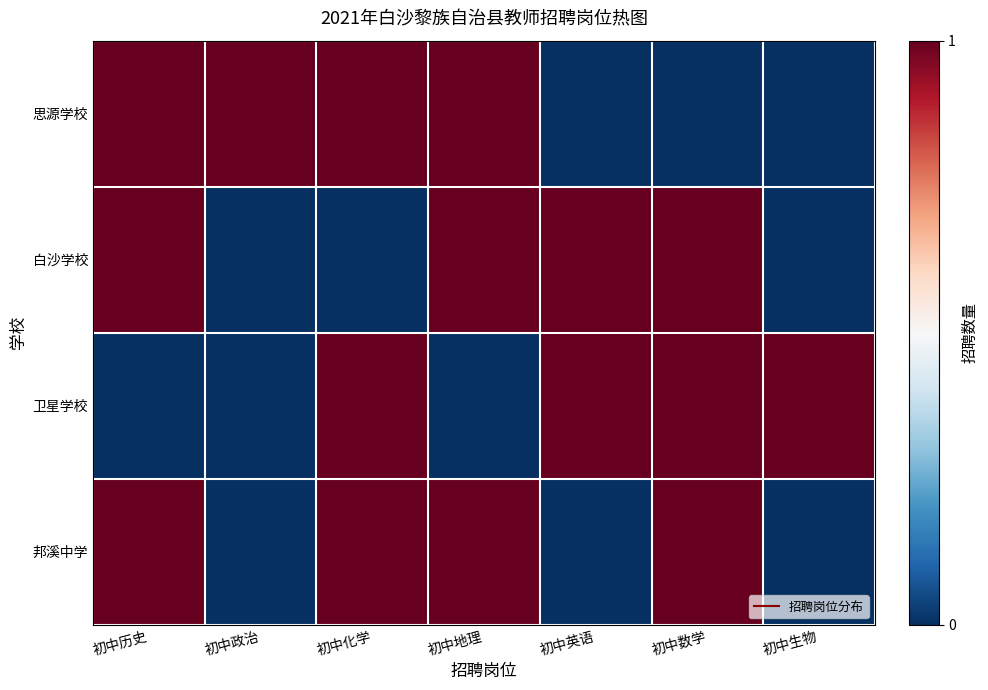

Reading left to right, transcribe all the data shown in this chart.

思源学校: 初中历史=1	初中政治=1	初中化学=1	初中地理=1	初中英语=0	初中数学=0	初中生物=0
白沙学校: 初中历史=1	初中政治=0	初中化学=0	初中地理=1	初中英语=1	初中数学=1	初中生物=0
卫星学校: 初中历史=0	初中政治=0	初中化学=1	初中地理=0	初中英语=1	初中数学=1	初中生物=1
邦溪中学: 初中历史=1	初中政治=0	初中化学=1	初中地理=1	初中英语=0	初中数学=1	初中生物=0